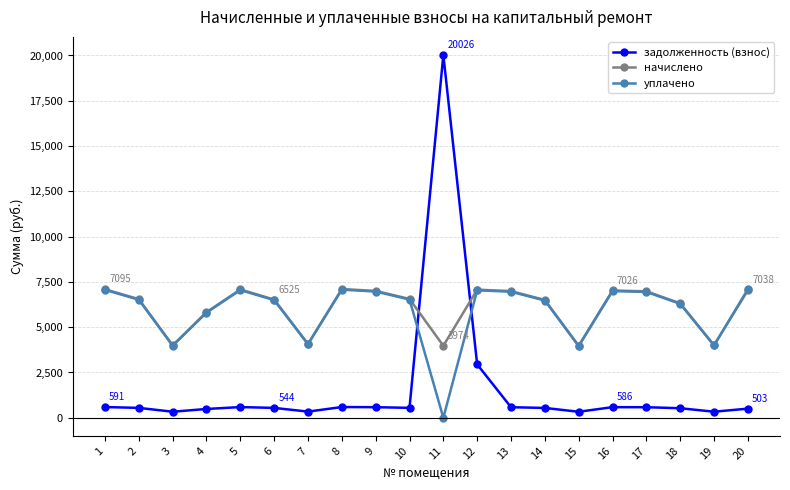

Which series ends up on top after the final intersection of задолженность (взнос) and начислено?

начислено